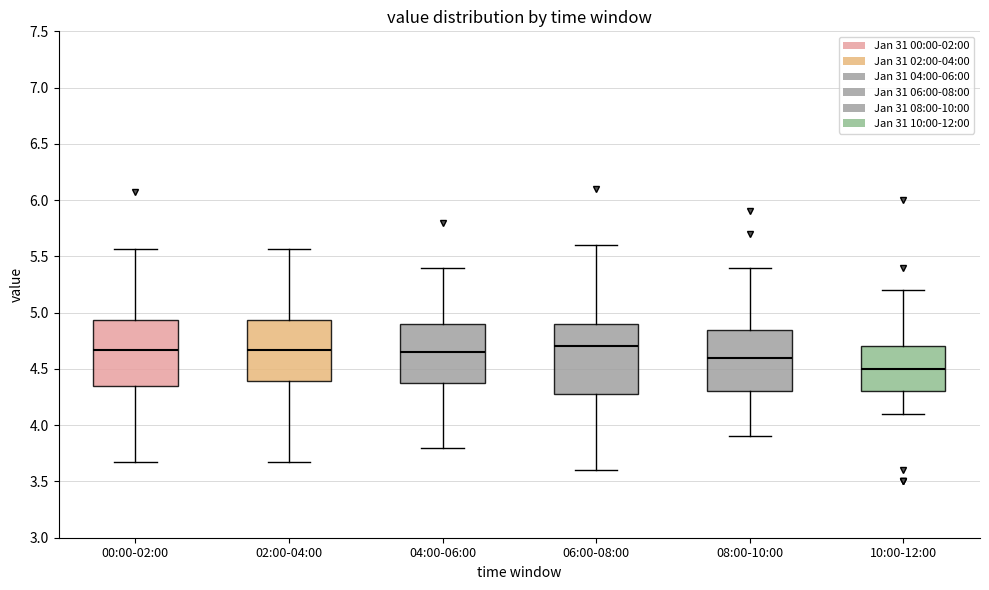

Where does the median line of the box for 10:00-12:00 sit on the y-axis? The values are not printed on the chart, so give them approximately, as read against the axis.

4.50